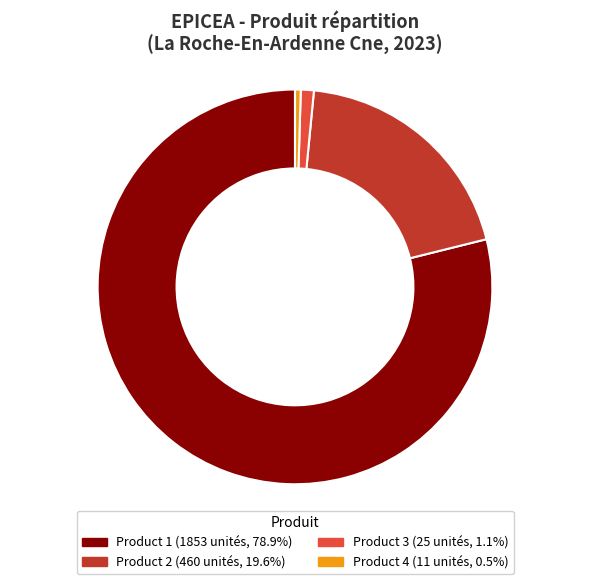

Is there a majority slice in this chart?

Yes